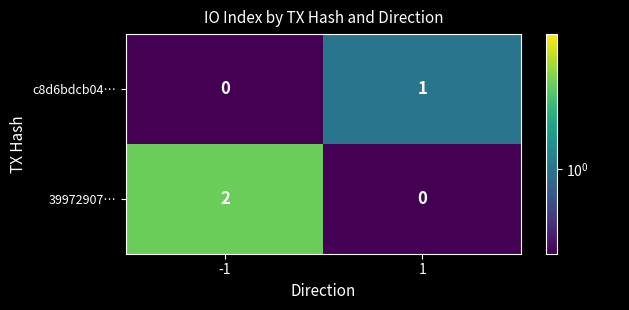

At which category is the sum across all series the highest?

-1